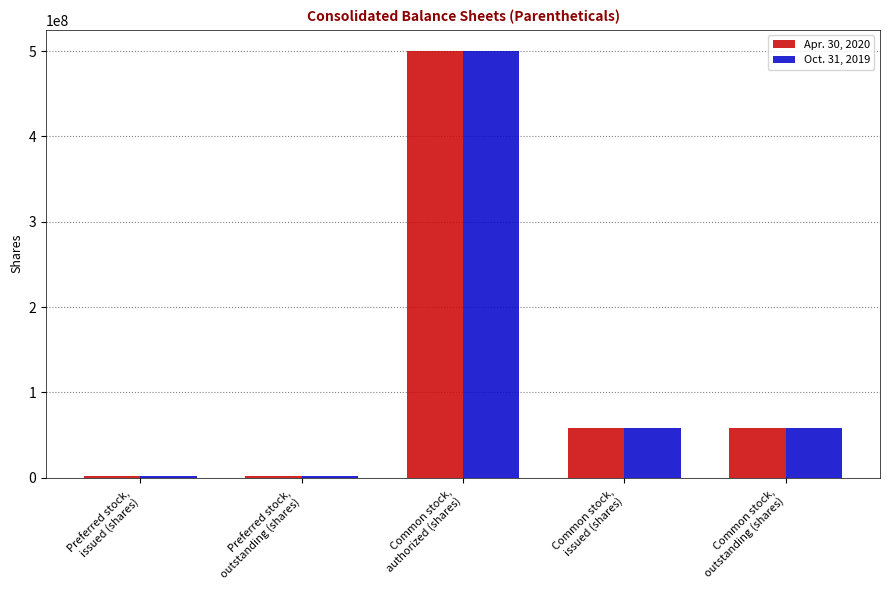

What is the greatest value displayed?

500000000